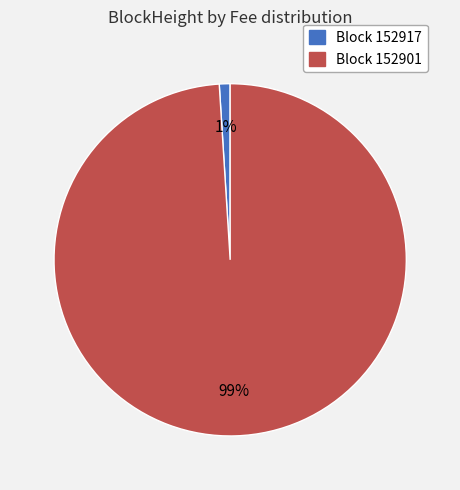

To the nearest percent, what is the average slice percentage?

50%